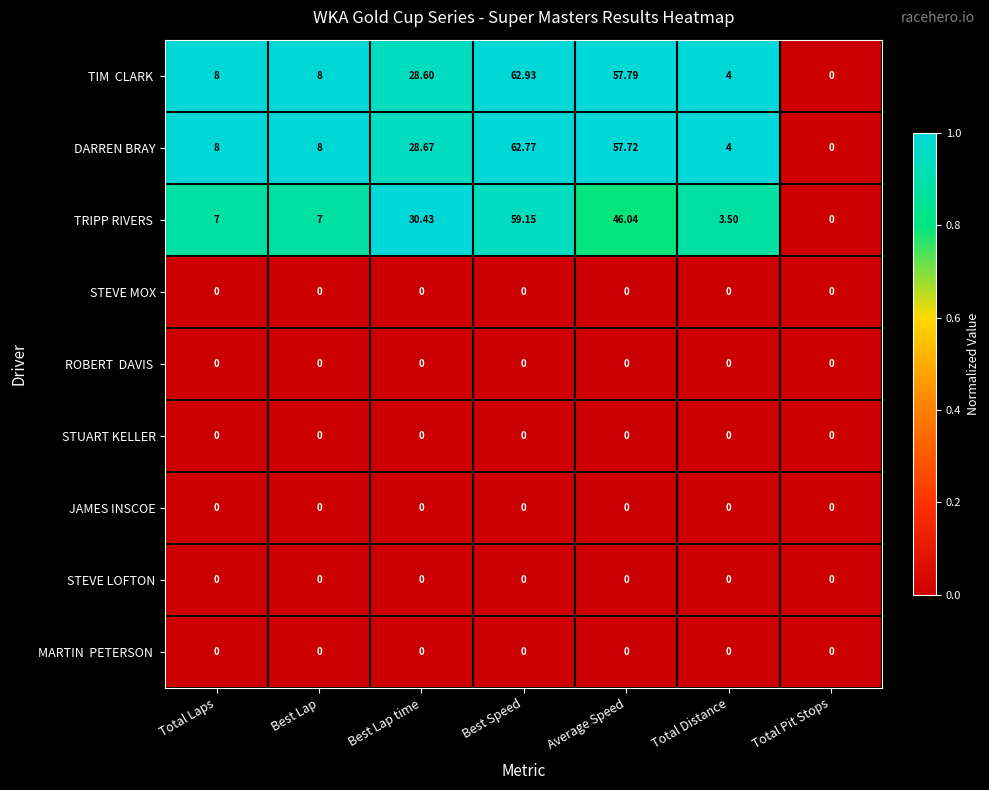

Is the value of DARREN BRAY at Best Lap greater than the value of JAMES INSCOE at Best Lap time?

Yes